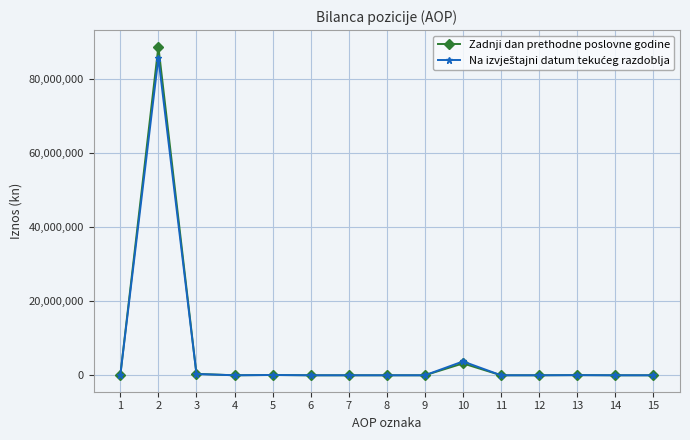

What is the greatest value displayed?

88643889